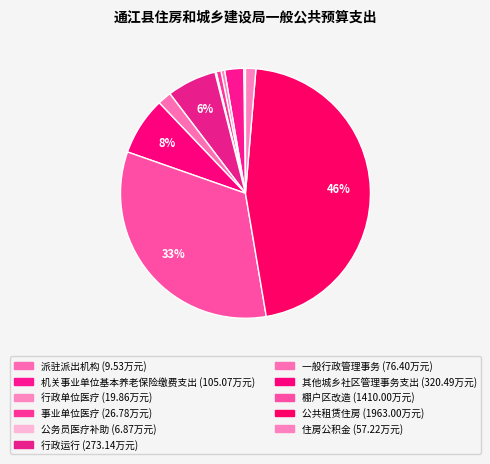

To the nearest percent, what is the combined percentage of 行政运行 and 机关事业单位基本养老保险缴费支出?

9%